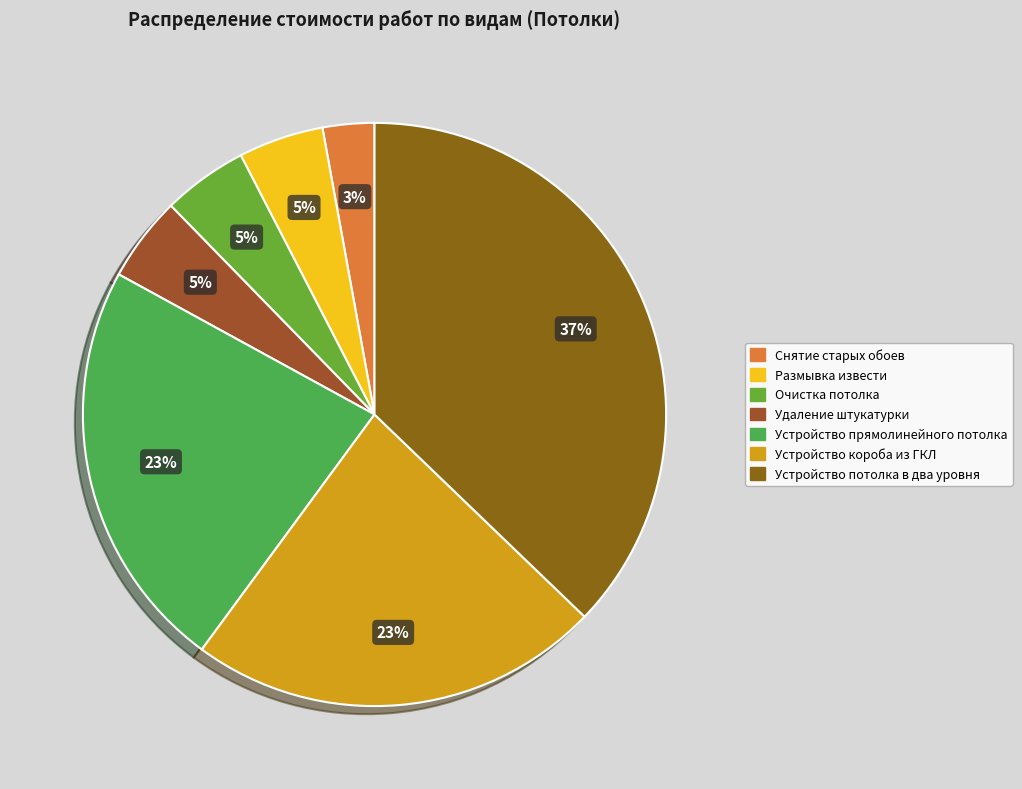

True or false: Снятие старых обоев accounts for 14% of the total.

False